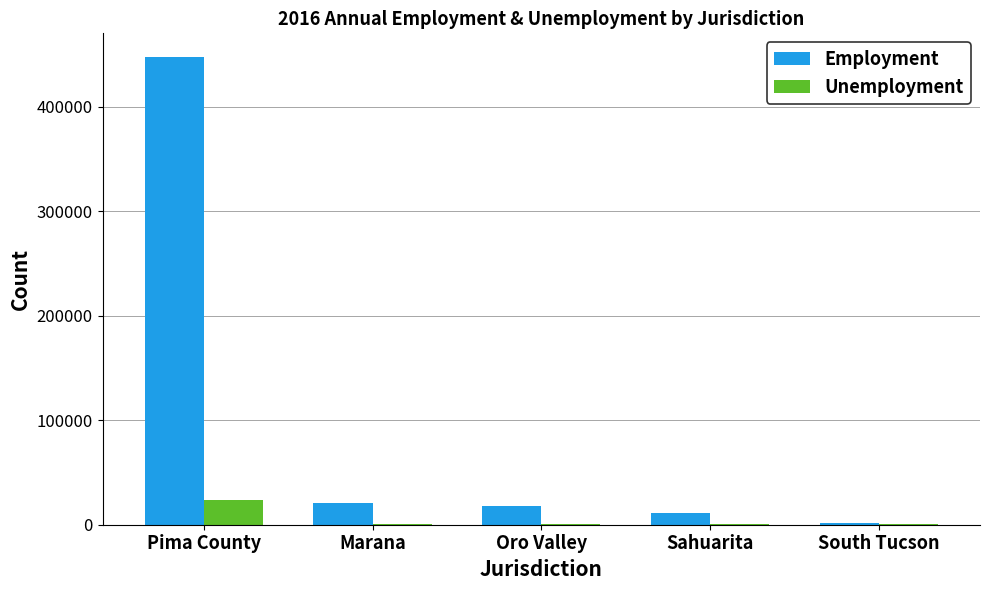

At which label is Employment closest to 224830?

Marana